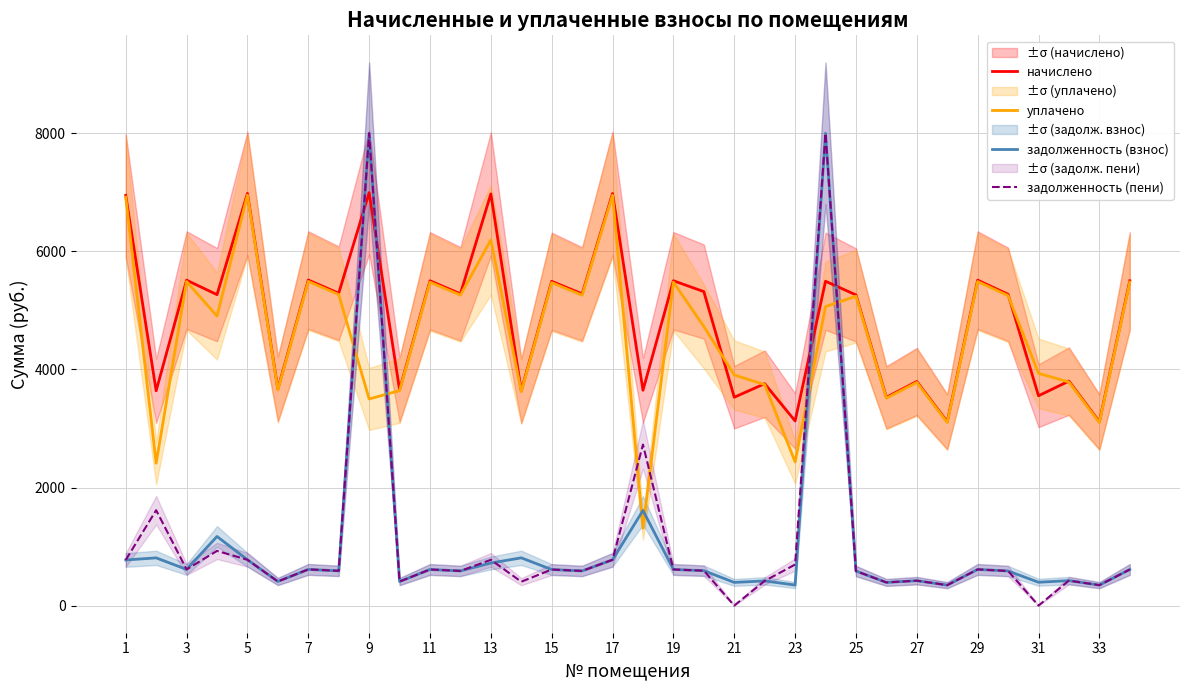

What is the lowest value of the уплачено series?

1310.4